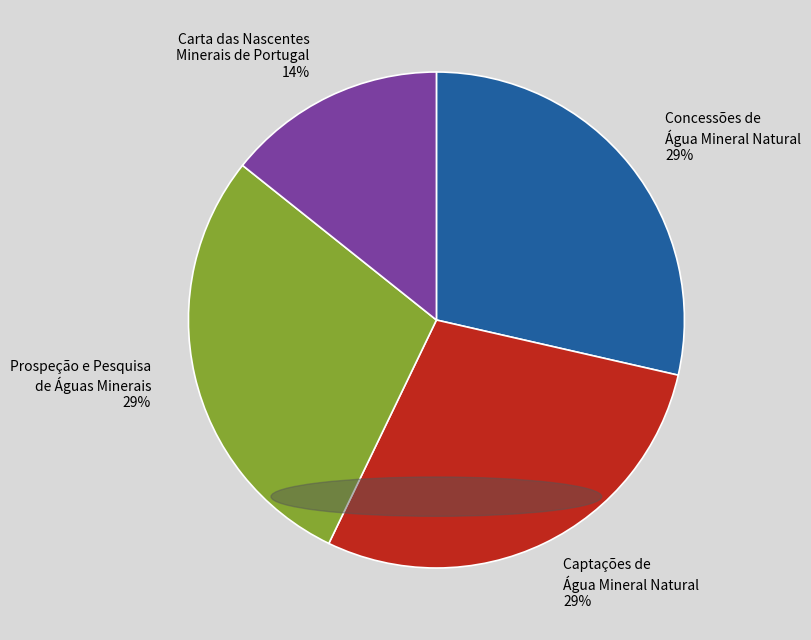

Is the sum of Captações de Água Mineral Natural and Prospeção e Pesquisa de Águas Minerais greater than half?

Yes